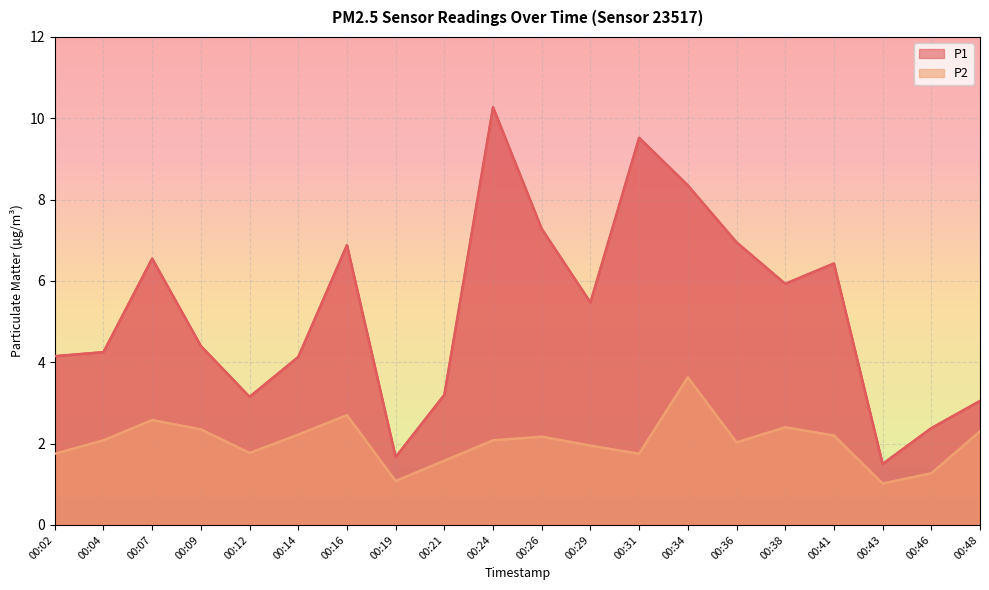

Is it true that P1 equals 8.4 at 00:38?

False